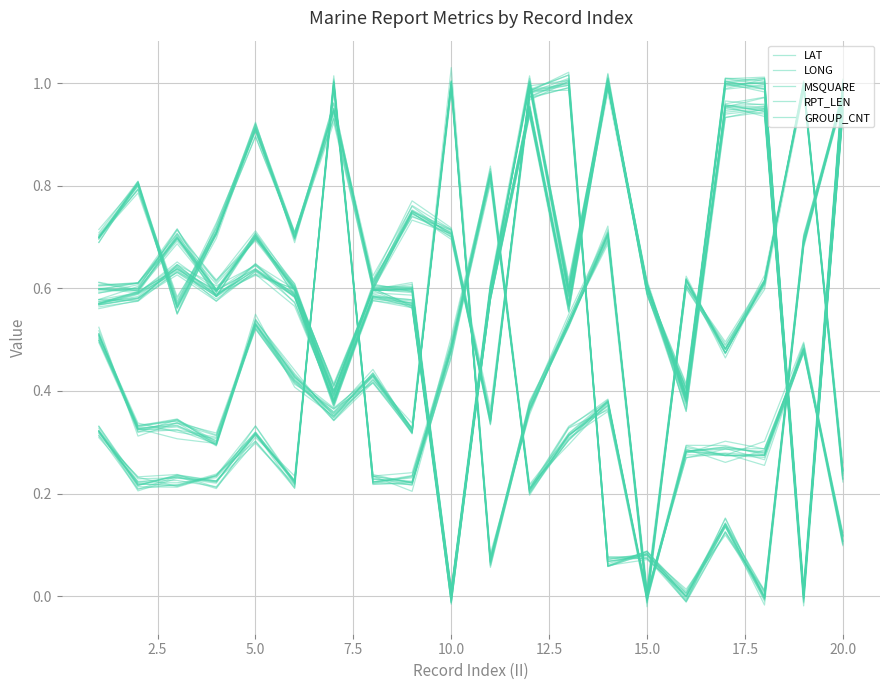

The LONG series shows 1.4 at 20.0. True or false?

False